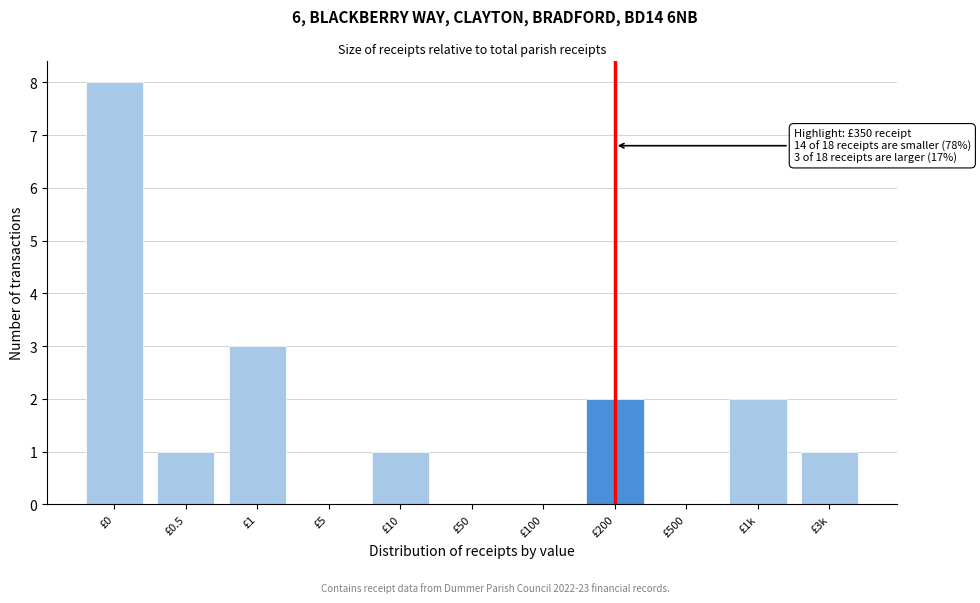

Reading left to right, extract all data points from this chart.

£0=8	£0.5=1	£1=3	£5=0	£10=1	£50=0	£100=0	£200=2	£500=0	£1k=2	£3k=1